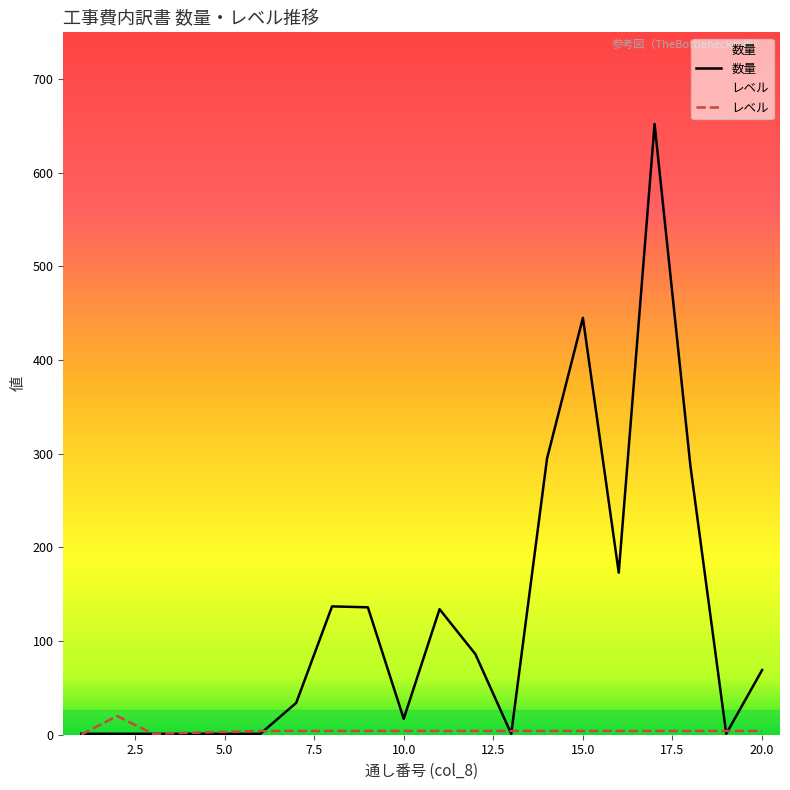

What is the sum of all 数量 values?

2473